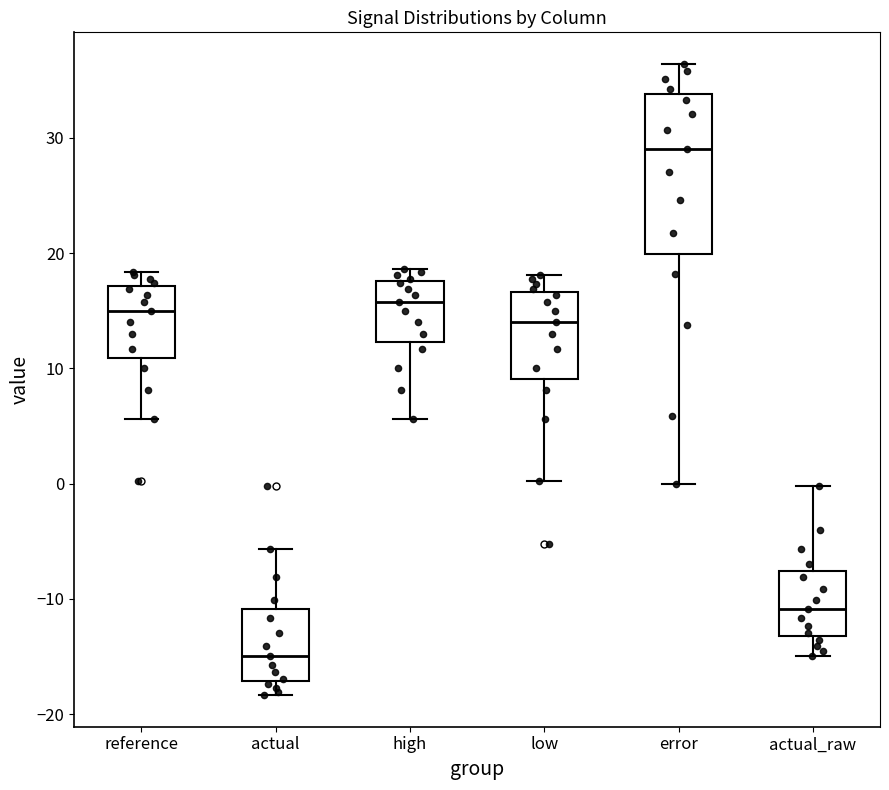

Which box's median line is the highest?

error